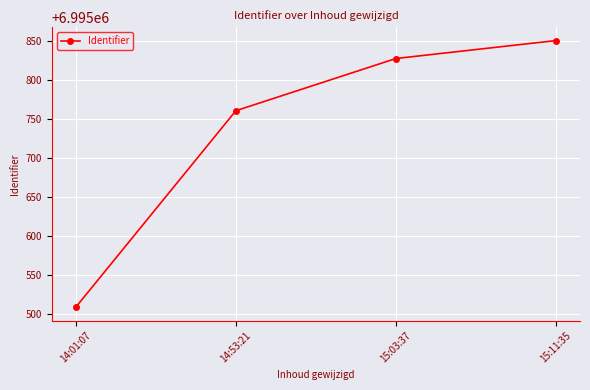

Is it true that the value at 15:11:35 is 6995851?

True